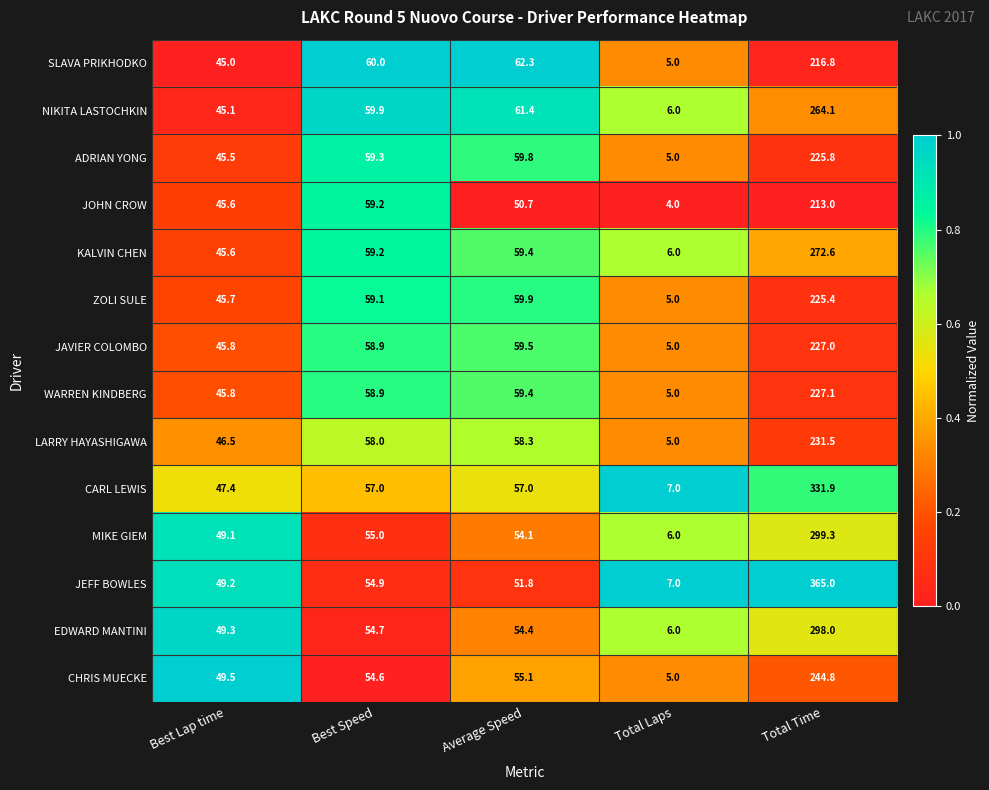

Which series has the largest total across all categories?

JEFF BOWLES